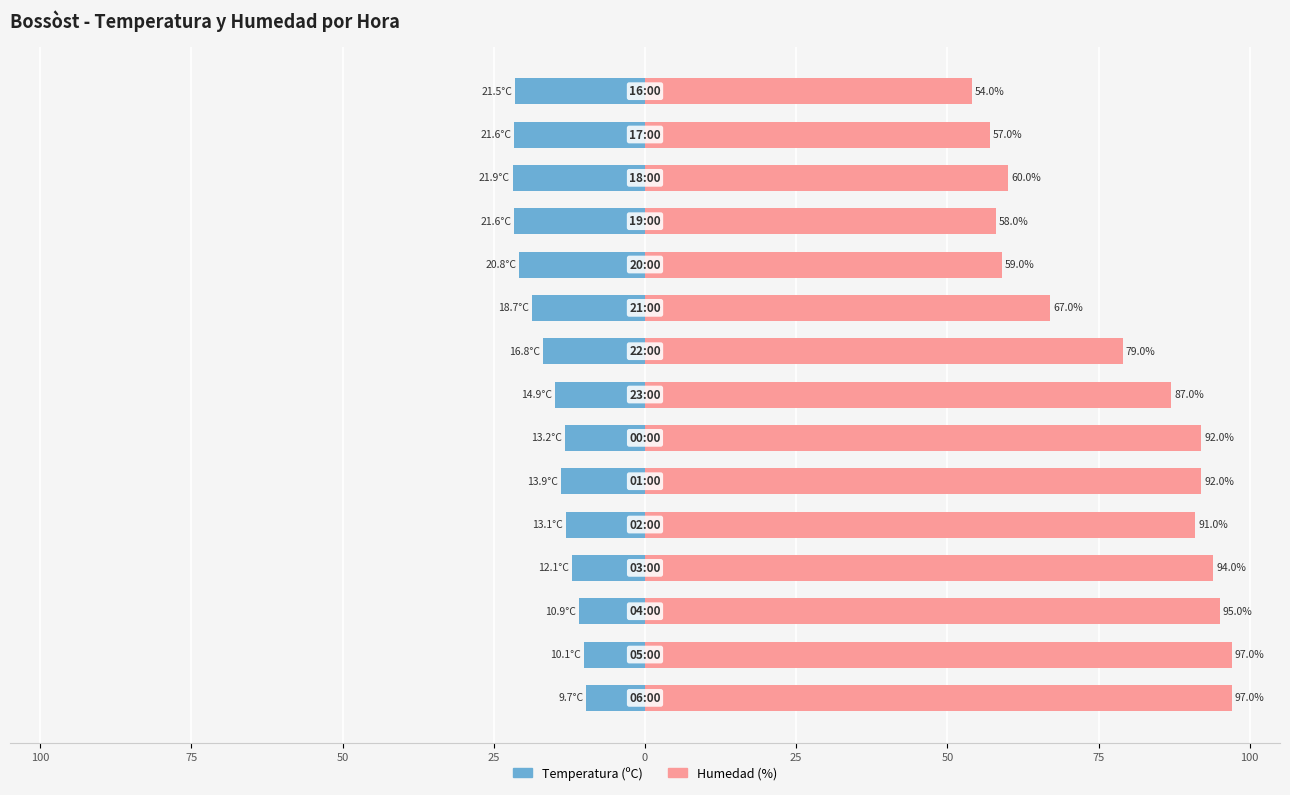

Which series has the largest total across all categories?

Humedad (%)